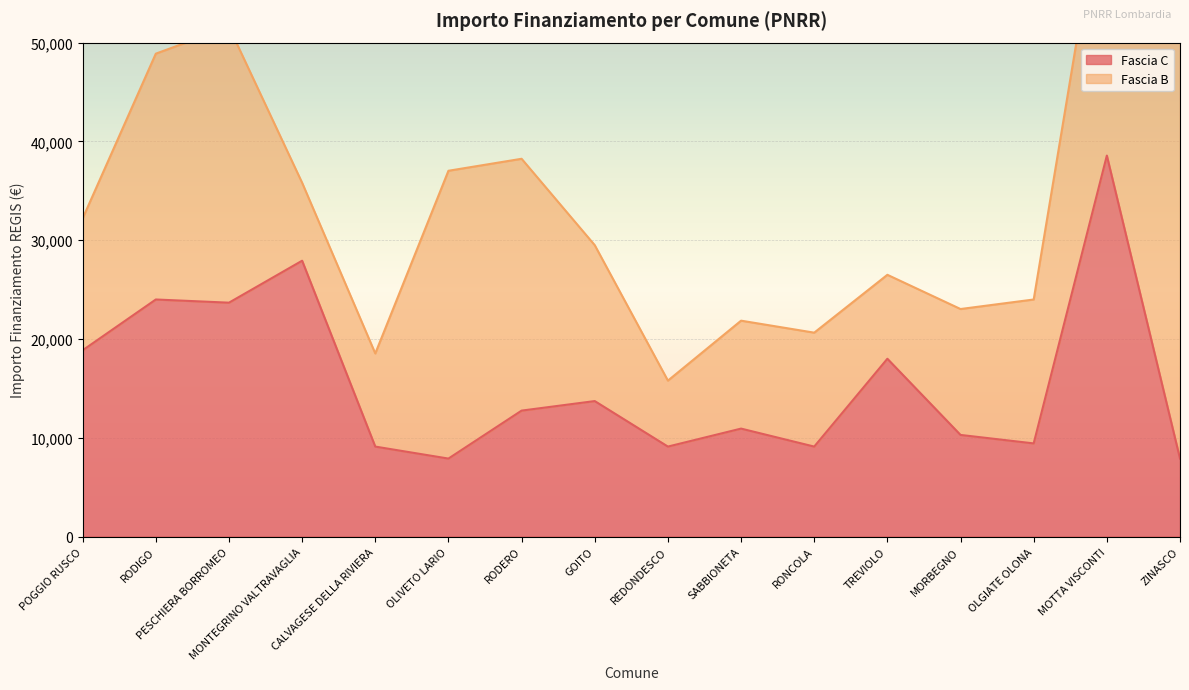

Reading right to left, transcribe all the data shown in this chart.

7891	38565	9427	10284	17997	9105	10926	9105	13712	12747	7891	9105	27922	23673	23996	18854